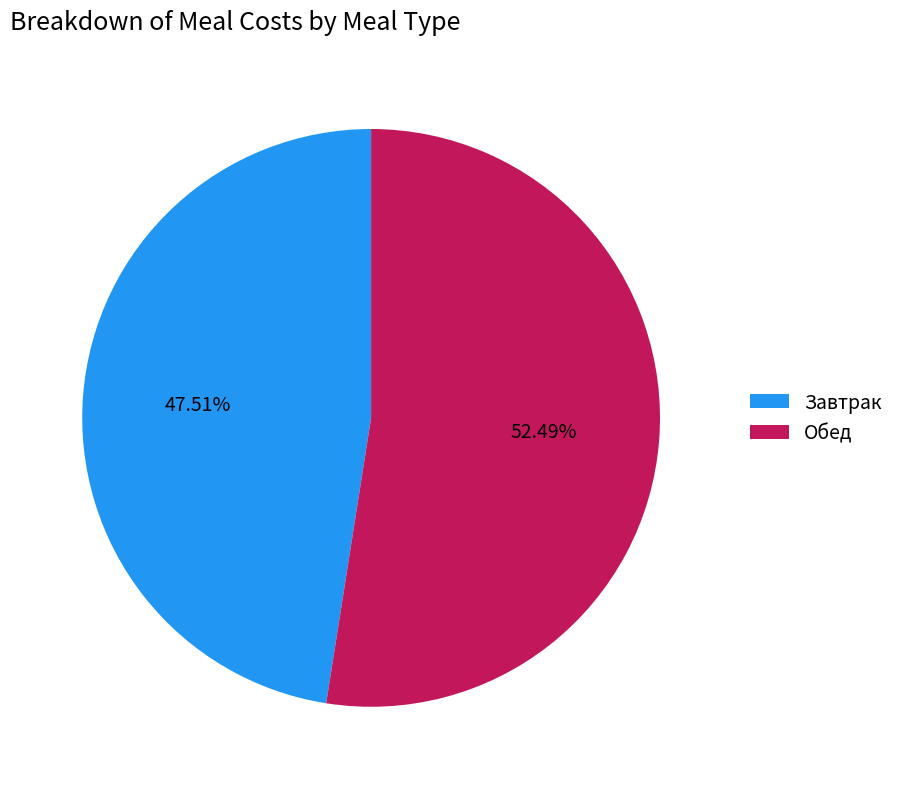

To the nearest percent, what portion does Завтрак represent?

48%